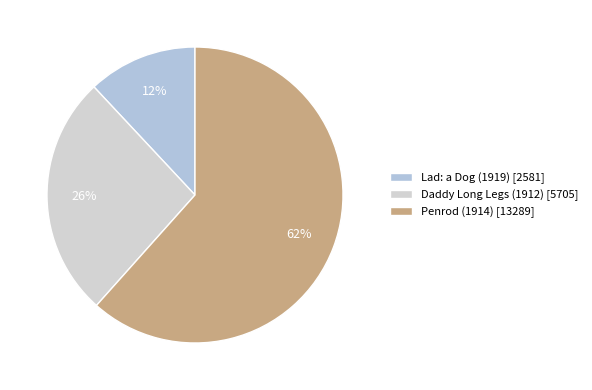

What portion of the pie excludes Daddy Long Legs (1912)?

73.6%